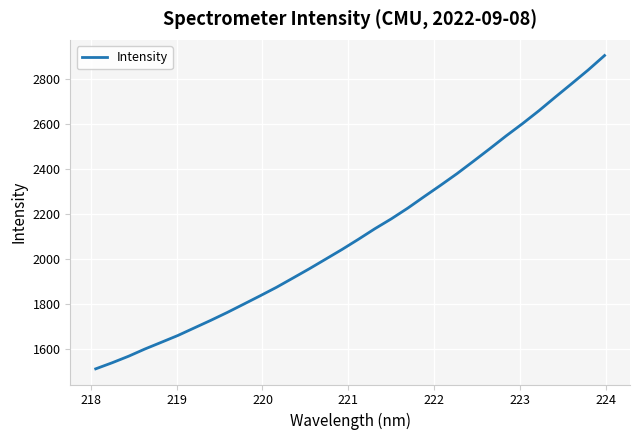

What is the greatest value displayed?

2906.2